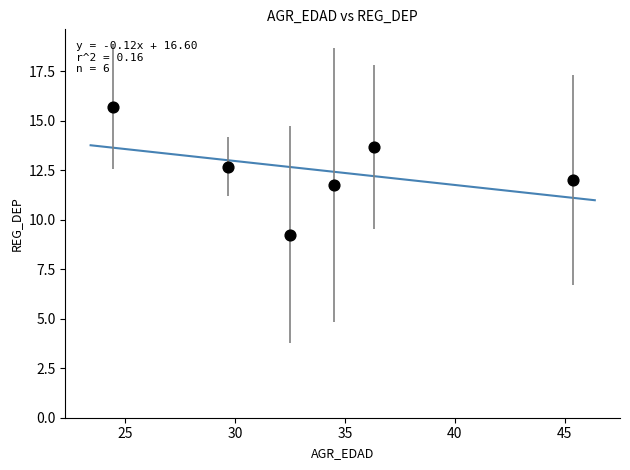

What is the average X value?

33.8